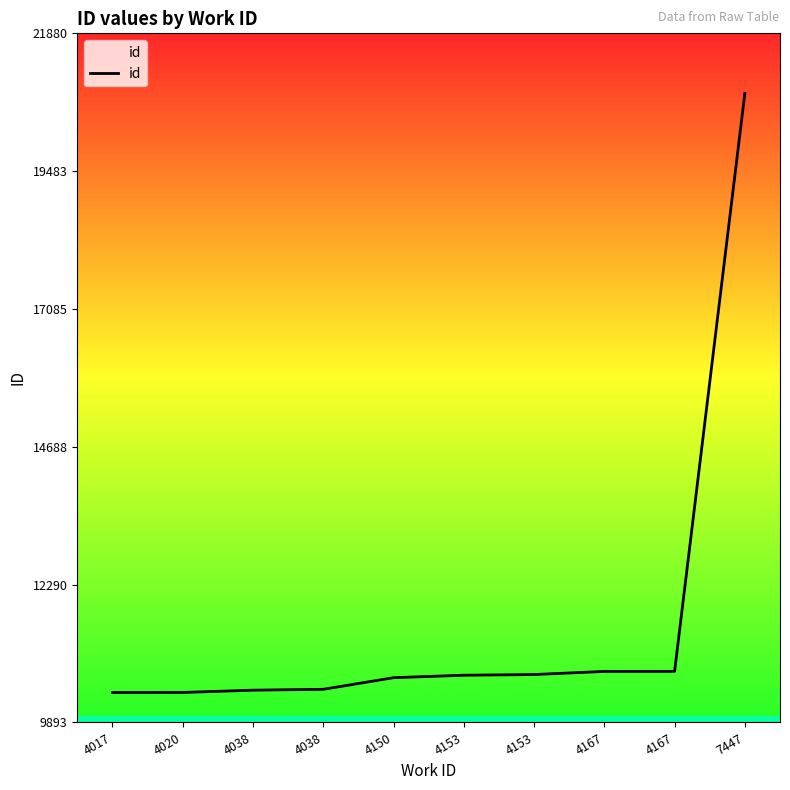

List the labels in order of value, largest first.

7447, 4167, 4167, 4153, 4153, 4150, 4038, 4038, 4020, 4017